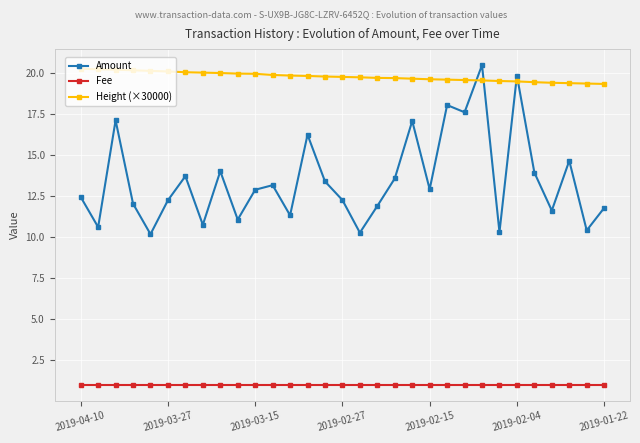

How many interior local valleys does the Amount series have?

11